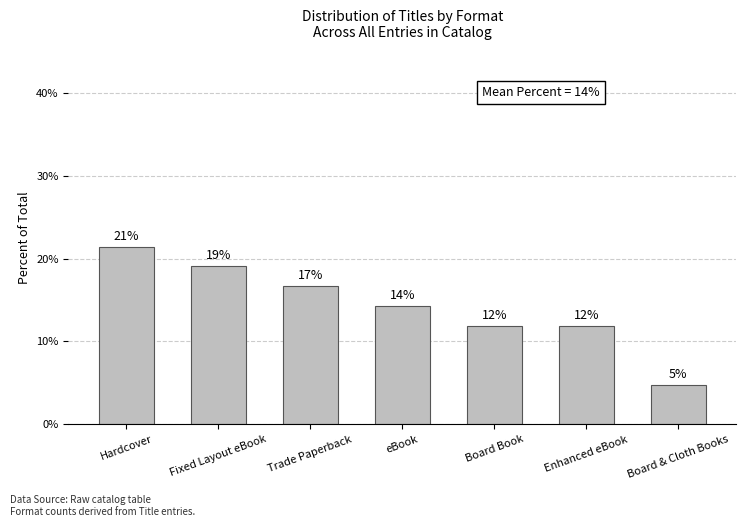

Does the chart contain any negative values?

No